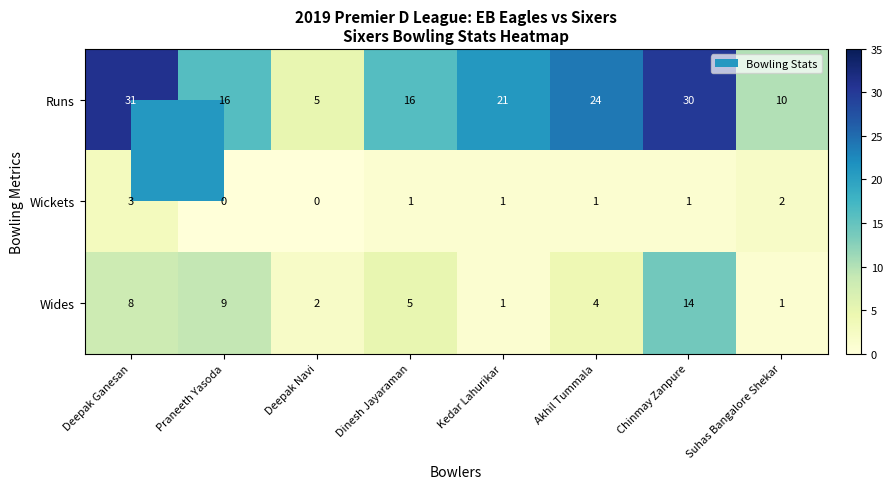

Rank the series at Deepak Ganesan from highest to lowest value.

Runs, Wides, Wickets